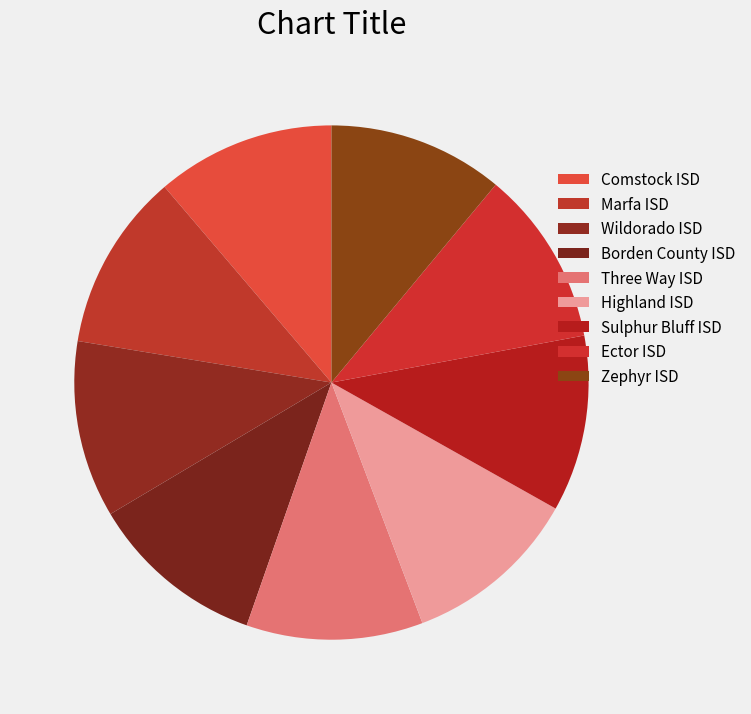

To the nearest percent, what is the combined percentage of Wildorado ISD and Highland ISD?

22%